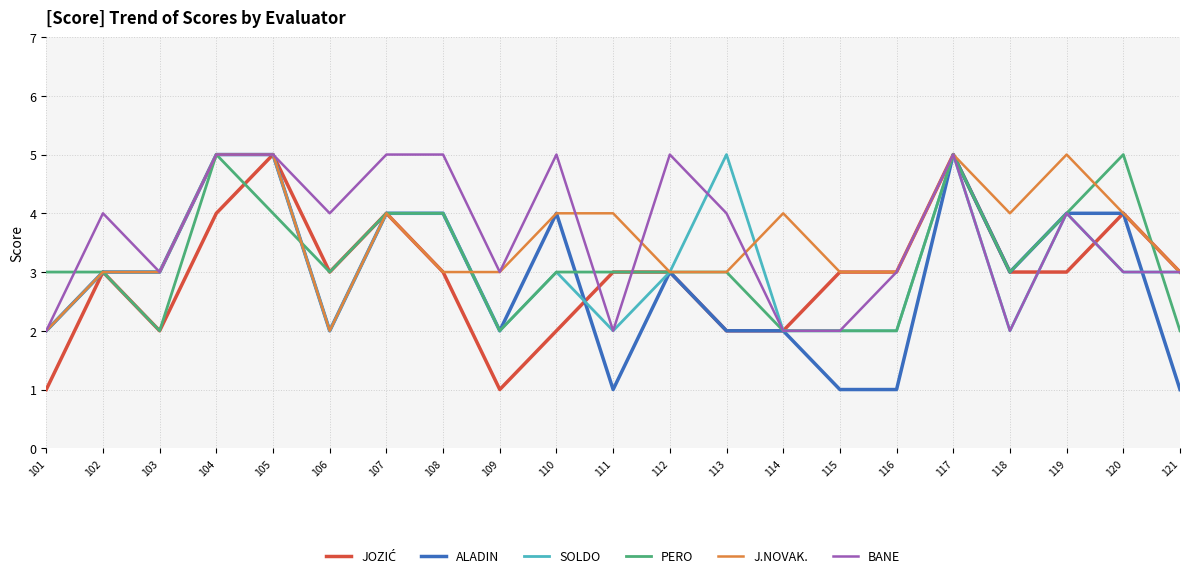

What is the spread (max minus min) of values at 110?

3